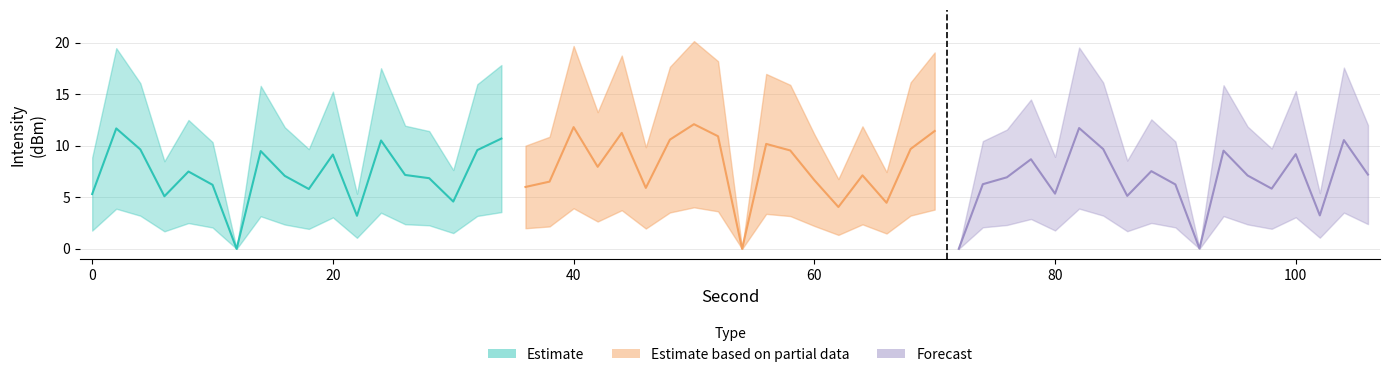

What is the difference between the second highest and second lowest values in the Estimate series?

7.5